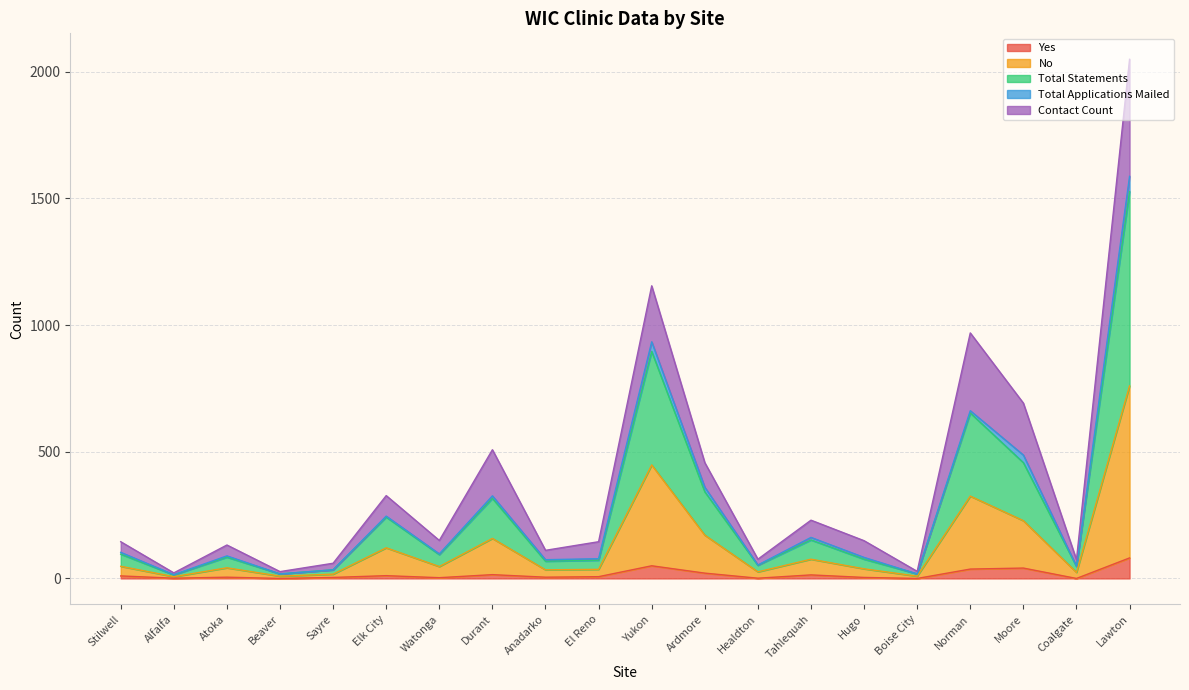

At which category does Yes reach its first local valley?

Alfalfa